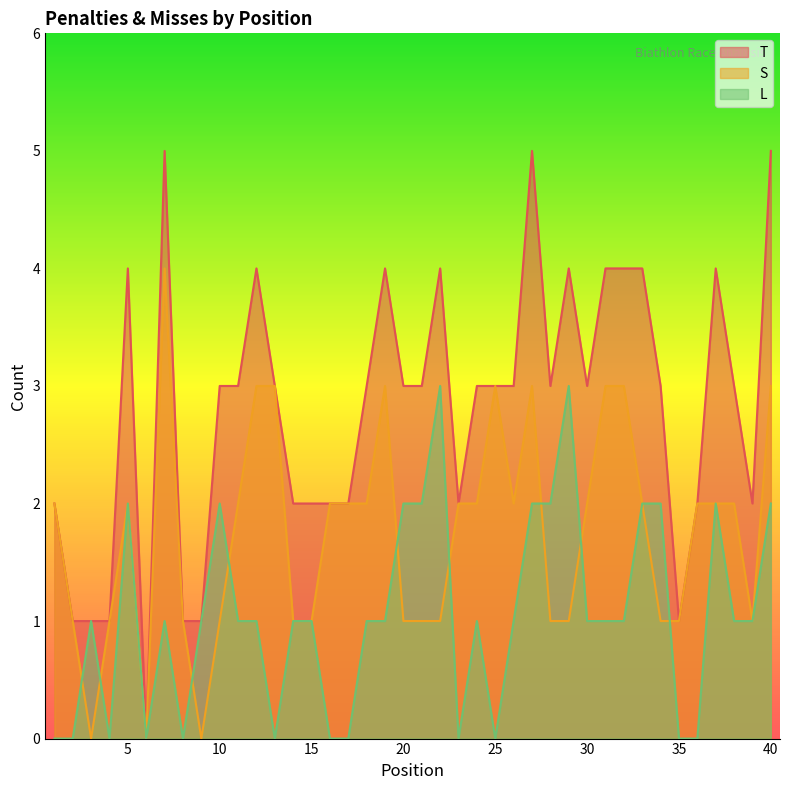

Does the chart have visible grid lines?

No